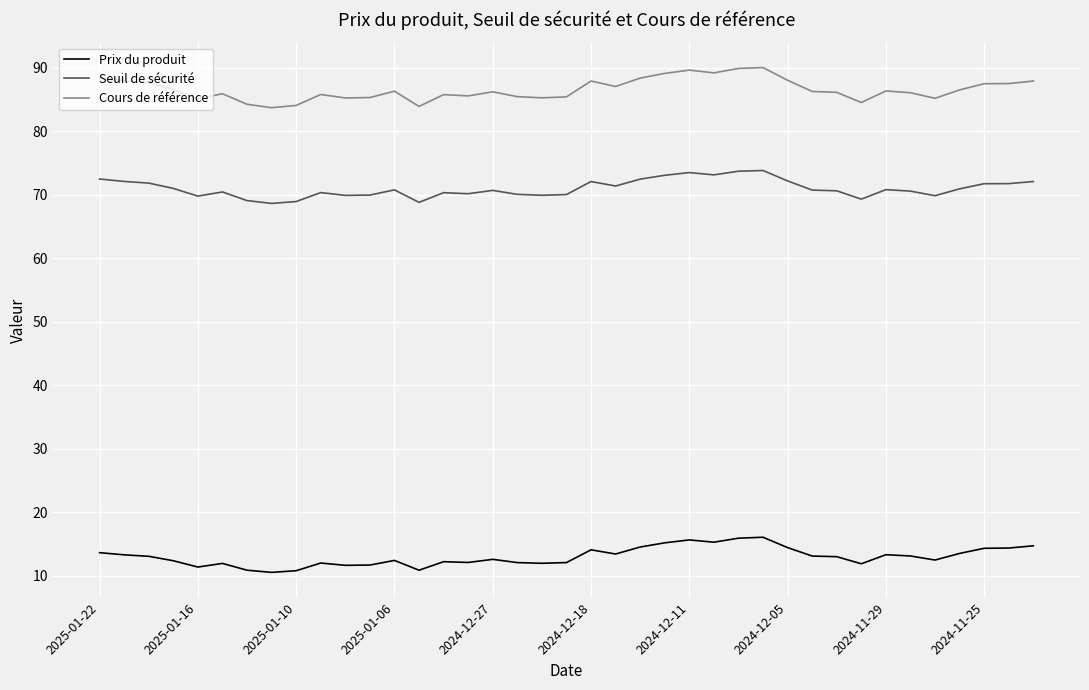

True or false: Prix du produit and Cours de référence cross at least once.

False